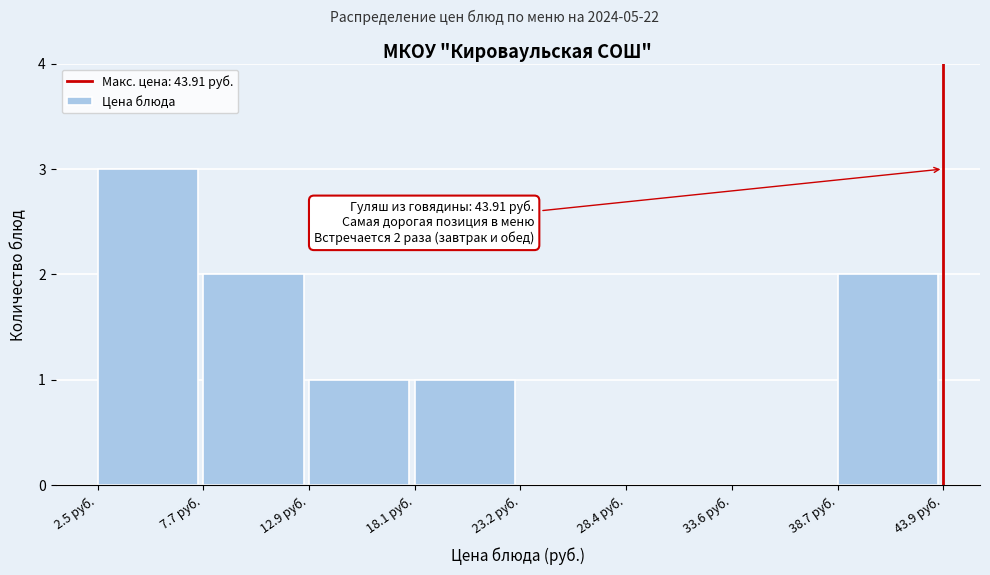

Which range on the x-axis has the tallest bar?

3 to 8